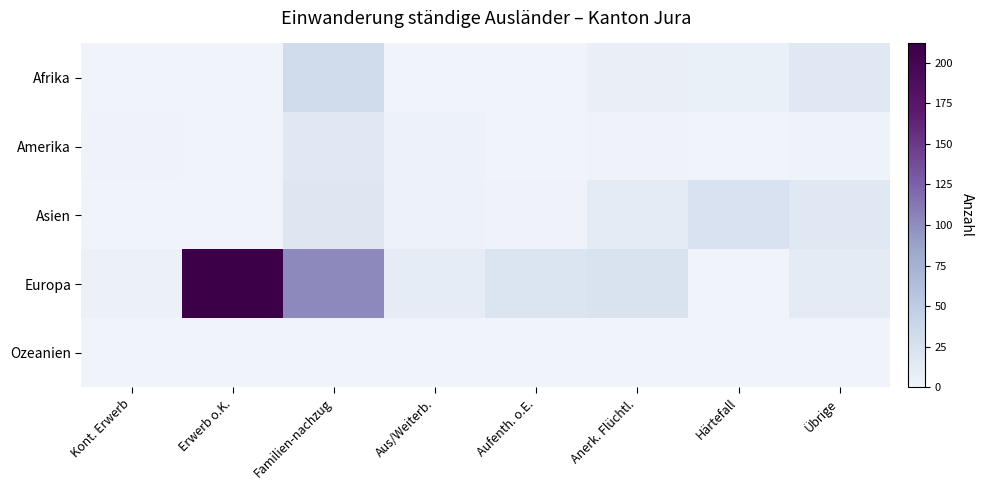

Reading right to left, what are all the values shown in this chart?

Afrika: Übrige=16	Härtefall=5	Anerk. Flüchtl.=6	Aufenth. o.E.=0	Aus/Weiterb.=0	Familien-nachzug=31	Erwerb o.K.=0	Kont. Erwerb=0
Amerika: Übrige=2	Härtefall=0	Anerk. Flüchtl.=1	Aufenth. o.E.=0	Aus/Weiterb.=3	Familien-nachzug=15	Erwerb o.K.=0	Kont. Erwerb=1
Asien: Übrige=15	Härtefall=24	Anerk. Flüchtl.=11	Aufenth. o.E.=1	Aus/Weiterb.=3	Familien-nachzug=18	Erwerb o.K.=0	Kont. Erwerb=0
Europa: Übrige=12	Härtefall=0	Anerk. Flüchtl.=23	Aufenth. o.E.=20	Aus/Weiterb.=10	Familien-nachzug=102	Erwerb o.K.=212	Kont. Erwerb=4
Ozeanien: Übrige=0	Härtefall=0	Anerk. Flüchtl.=0	Aufenth. o.E.=0	Aus/Weiterb.=0	Familien-nachzug=0	Erwerb o.K.=0	Kont. Erwerb=0